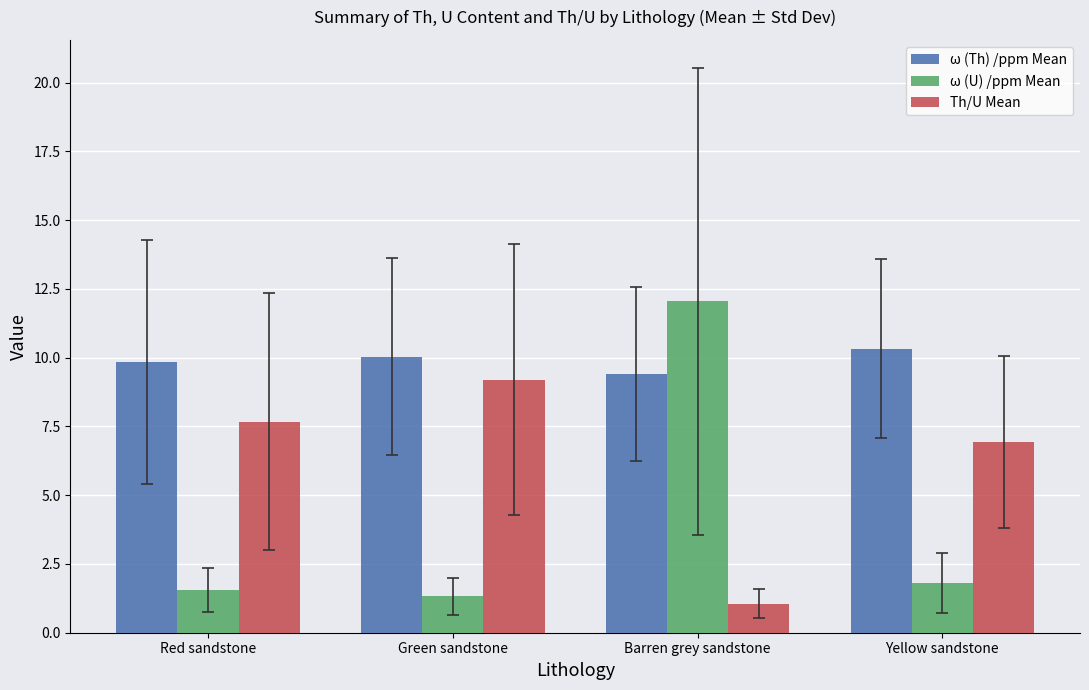

Is it true that ω (Th) /ppm Mean equals 5.0 at Barren grey sandstone?

False